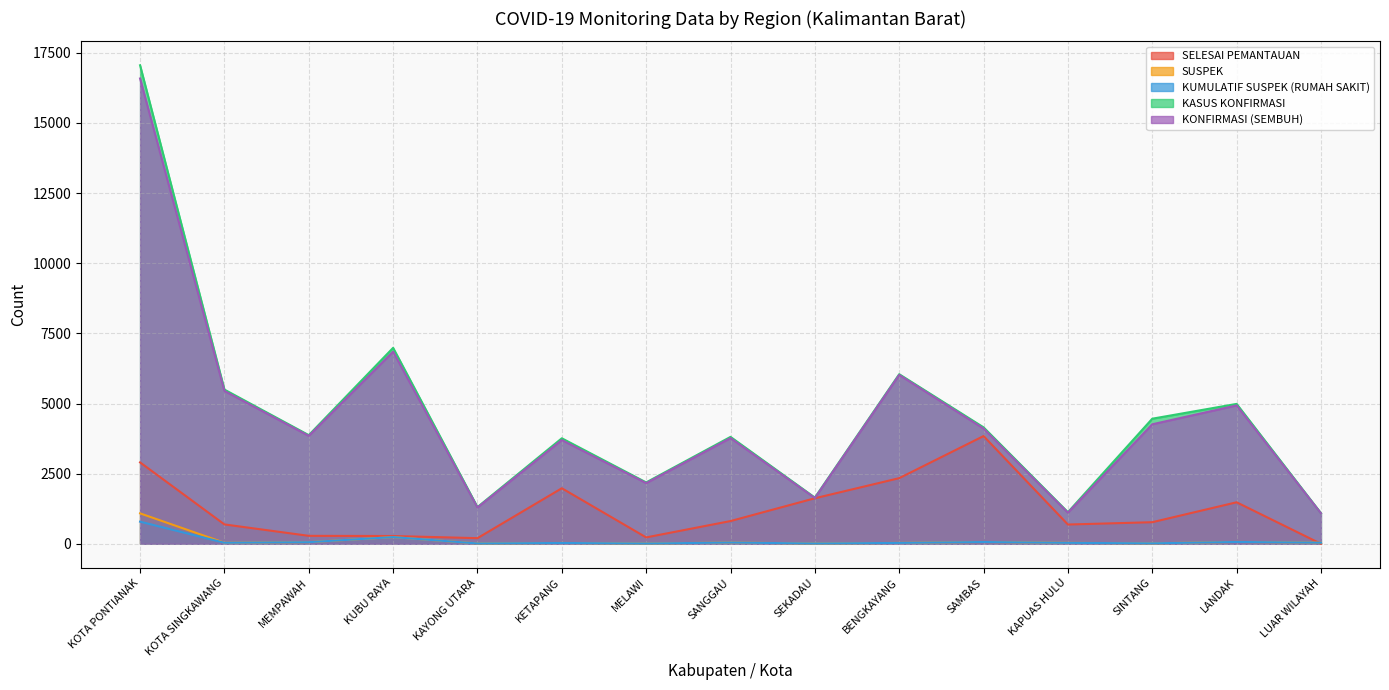

The value of KASUS KONFIRMASI at KAPUAS HULU is 1126. True or false?

True